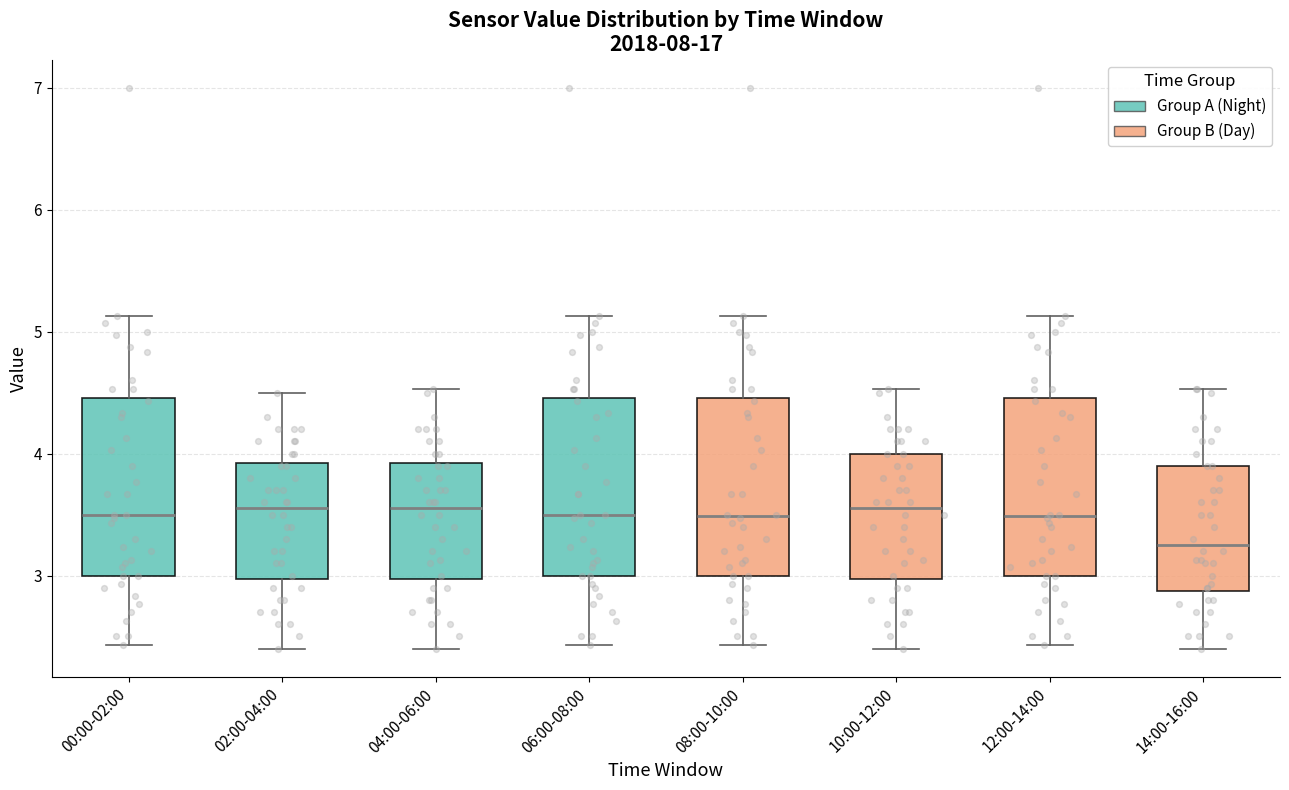

Which box's median line is the lowest?

14:00-16:00